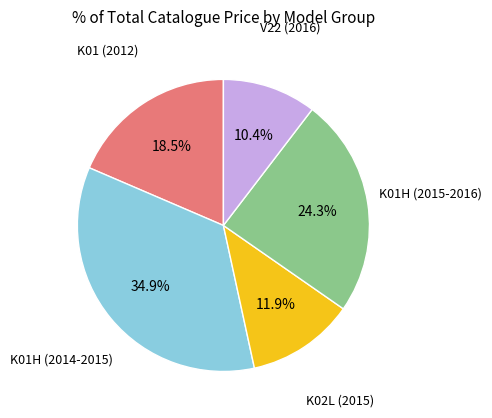

Is there a majority slice in this chart?

No